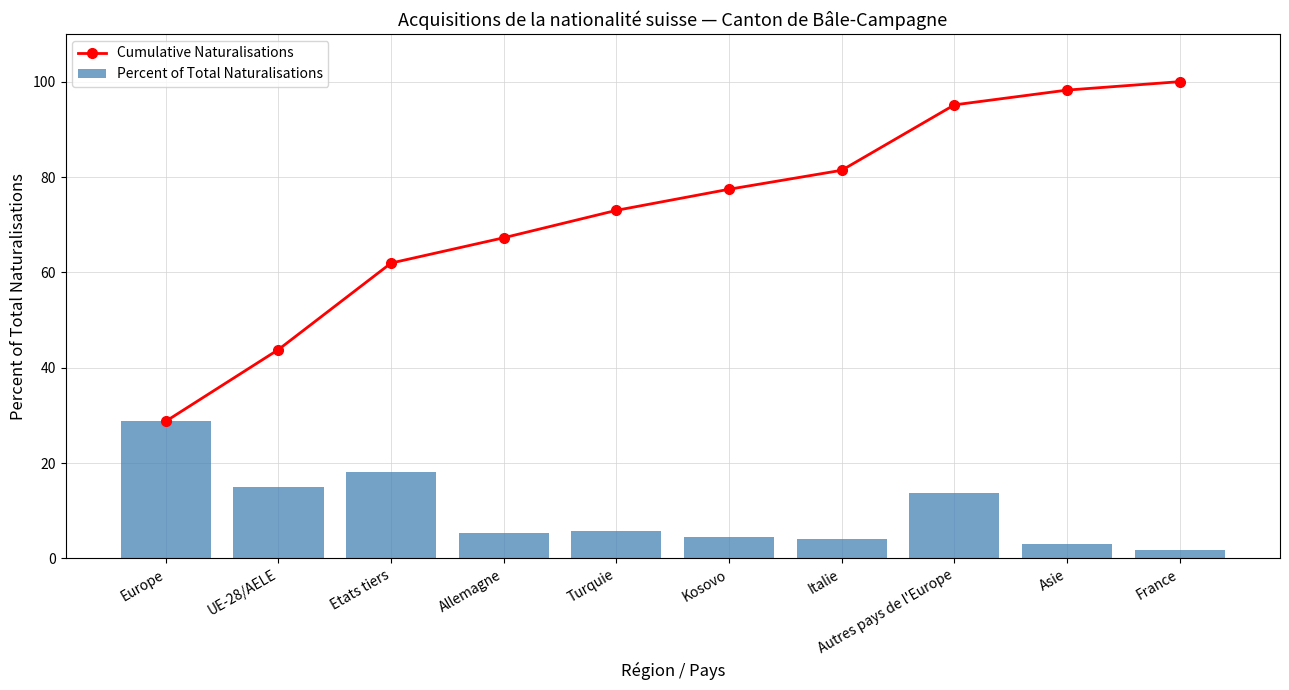

Where is Cumulative Naturalisations nearest to the value 64?

Etats tiers